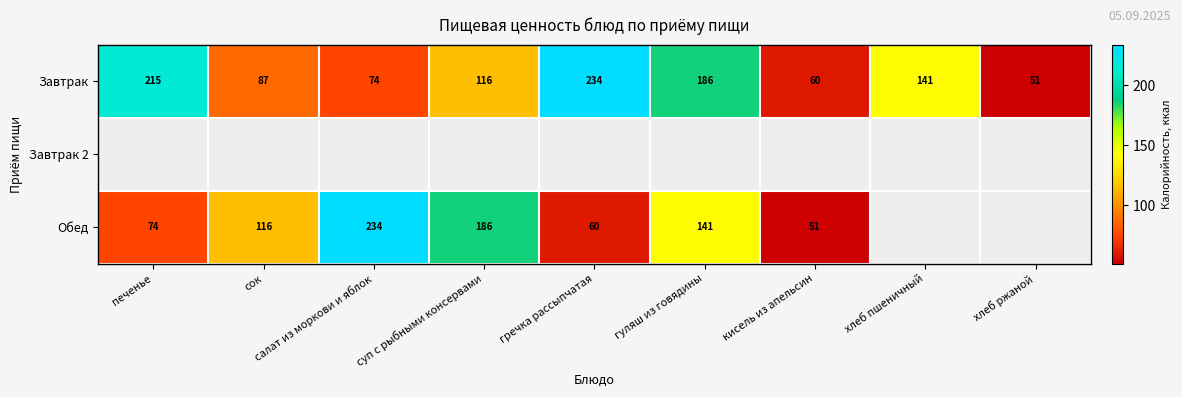

What is the approximate value of Завтрак at хлеб ржаной?

51